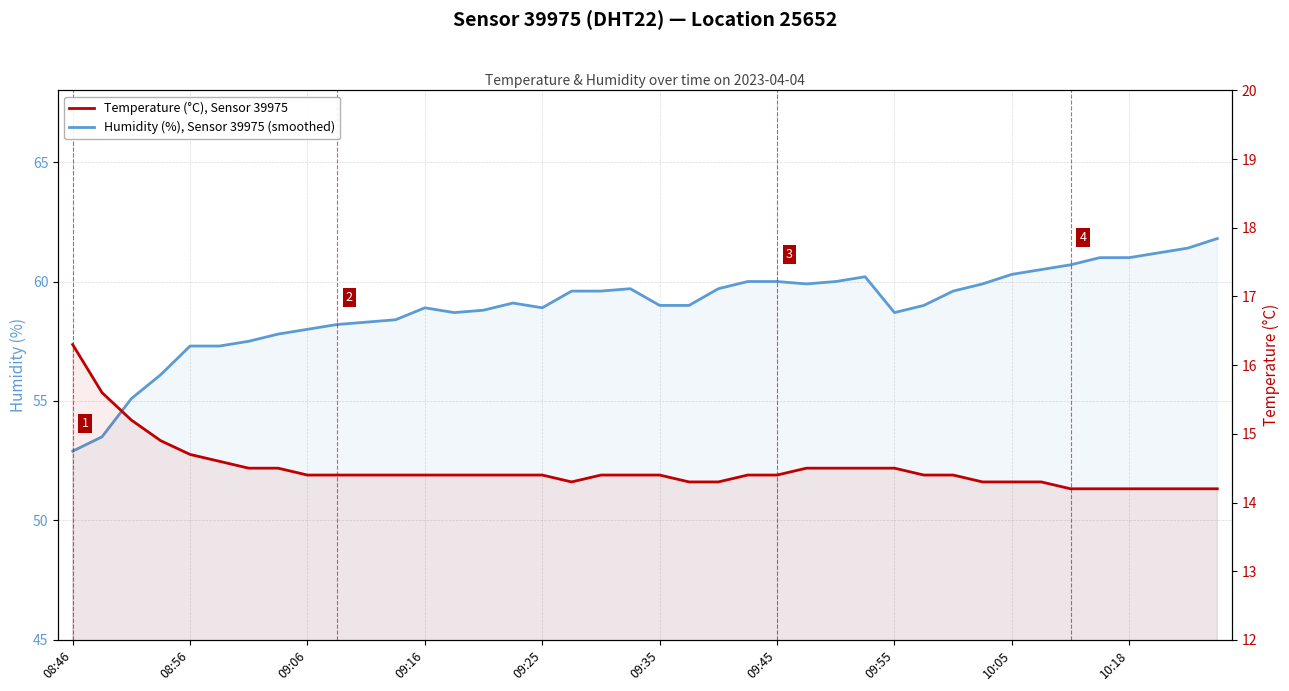

Does the chart display data point markers on the line(s)?

No